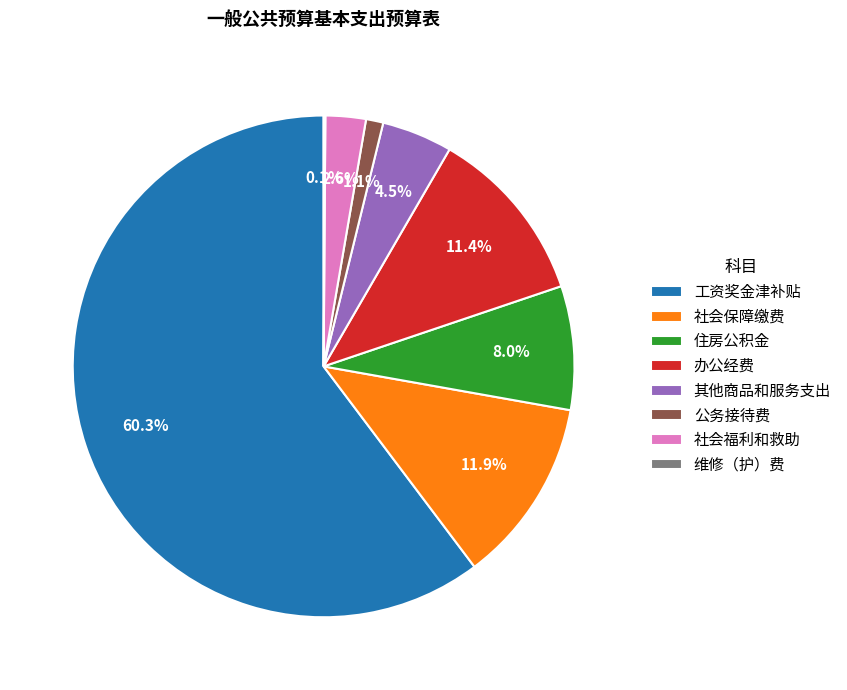

To the nearest percent, what portion does 工资奖金津补贴 represent?

60%